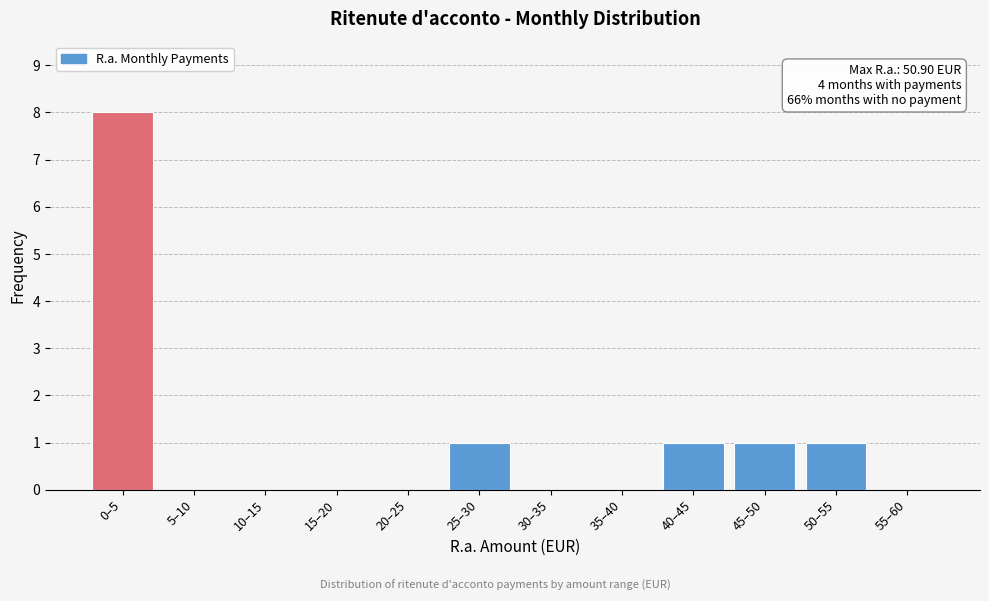

Reading right to left, extract all data points from this chart.

55–60=0	50–55=1	45–50=1	40–45=1	35–40=0	30–35=0	25–30=1	20–25=0	15–20=0	10–15=0	5–10=0	0–5=8